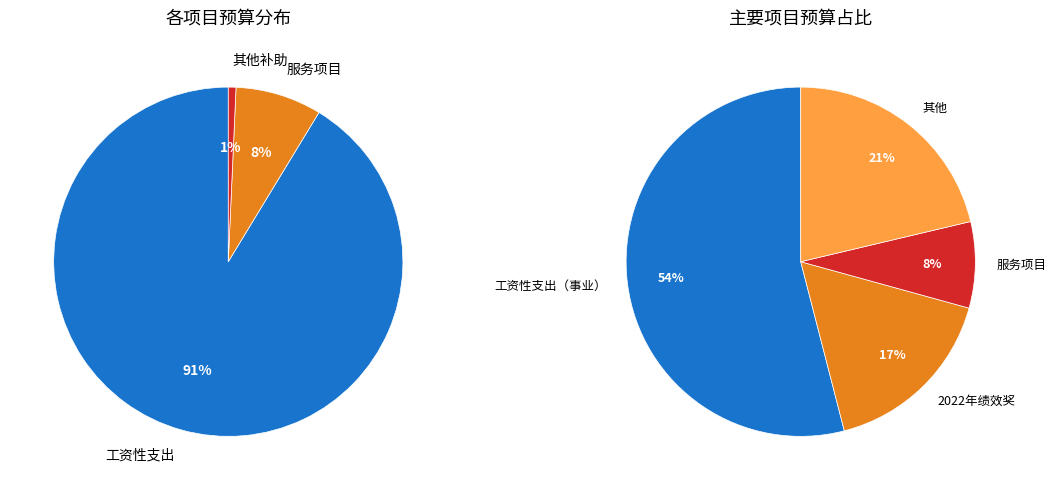

Is there a majority slice in this chart?

Yes